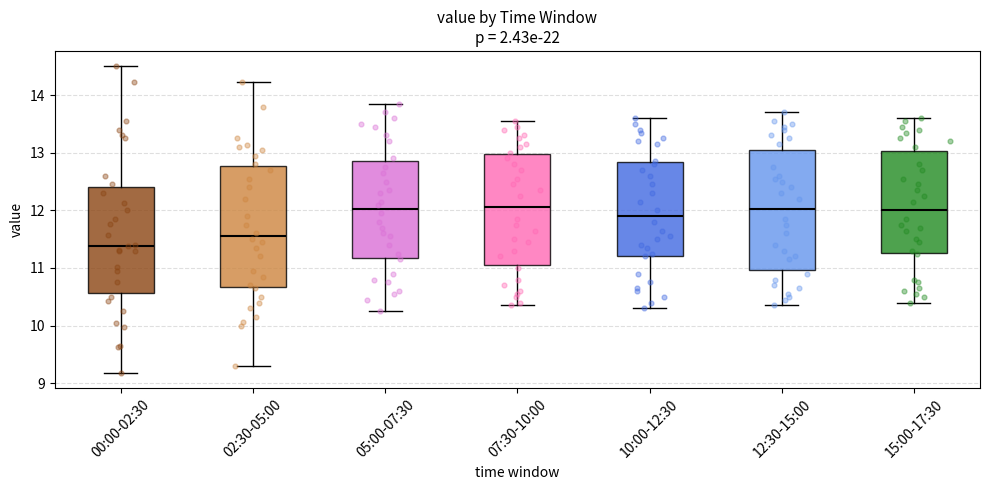

Reading left to right, read every box against the y-axis: the position of its median line, the range the box covers, and the ends of its whiskers. The values are not printed on the chart, so give them approximately, as read against the axis.

00:00-02:30: median 11.4, box 10.6 to 12.4, whiskers 9.2 to 14.5
02:30-05:00: median 11.6, box 10.7 to 12.8, whiskers 9.3 to 14.2
05:00-07:30: median 12.0, box 11.2 to 12.9, whiskers 10.3 to 13.9
07:30-10:00: median 12.1, box 11.1 to 13.0, whiskers 10.4 to 13.6
10:00-12:30: median 11.9, box 11.2 to 12.8, whiskers 10.3 to 13.6
12:30-15:00: median 12.0, box 11.0 to 13.1, whiskers 10.4 to 13.7
15:00-17:30: median 12.0, box 11.3 to 13.0, whiskers 10.4 to 13.6